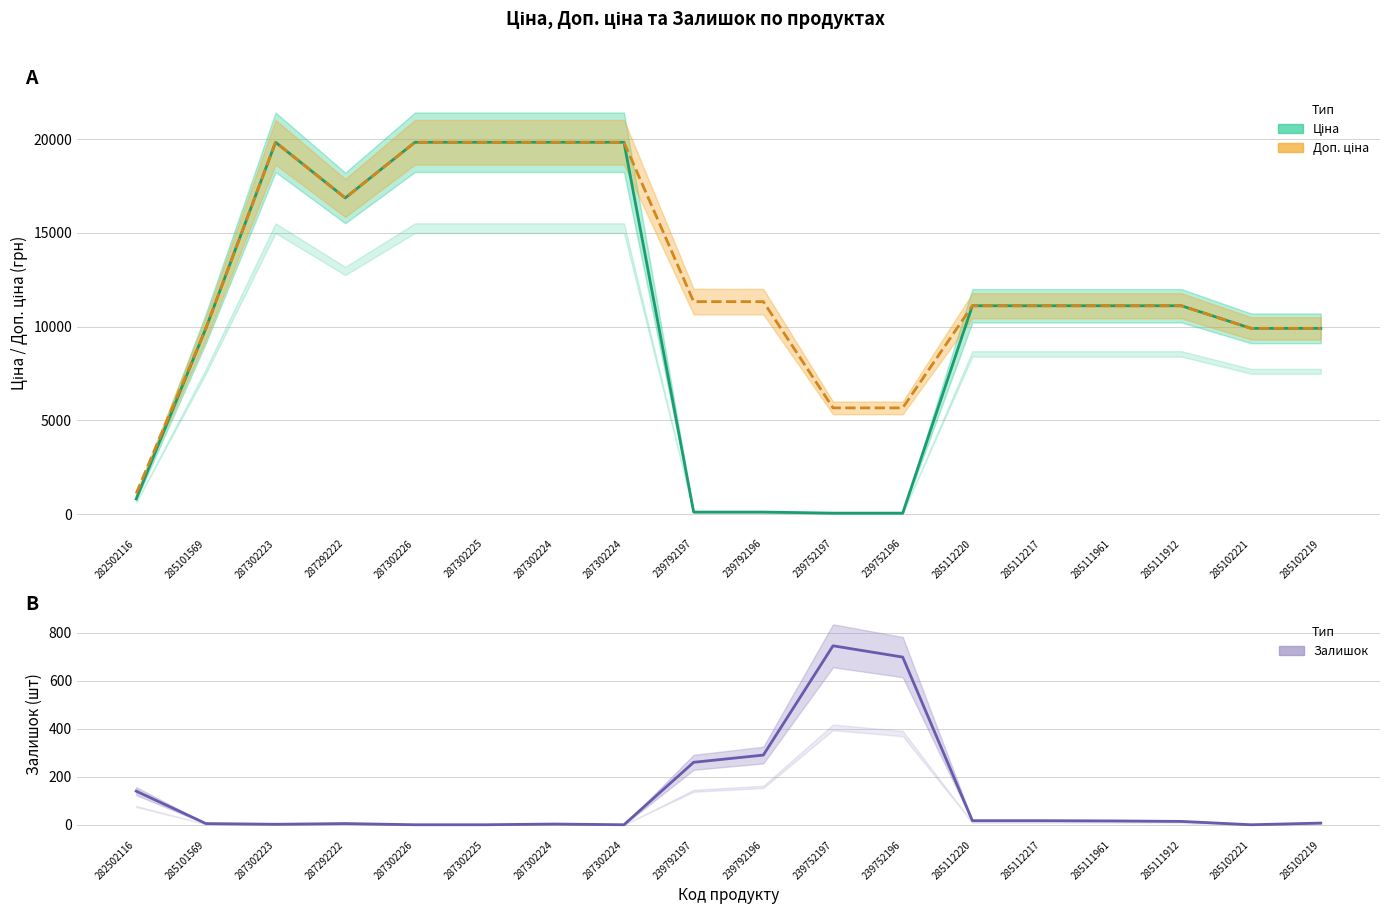

What is the difference between the highest and lowest values at 287302226?

19831.1